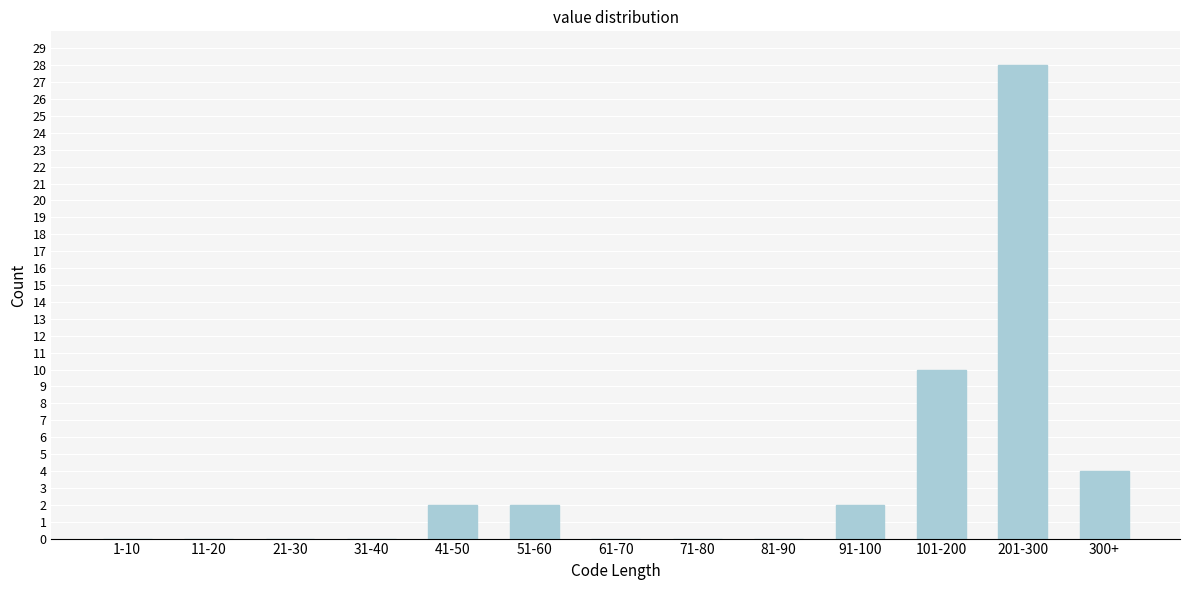

Reading right to left, what are all the values shown in this chart?

300+=4	201-300=28	101-200=10	91-100=2	81-90=0	71-80=0	61-70=0	51-60=2	41-50=2	31-40=0	21-30=0	11-20=0	1-10=0